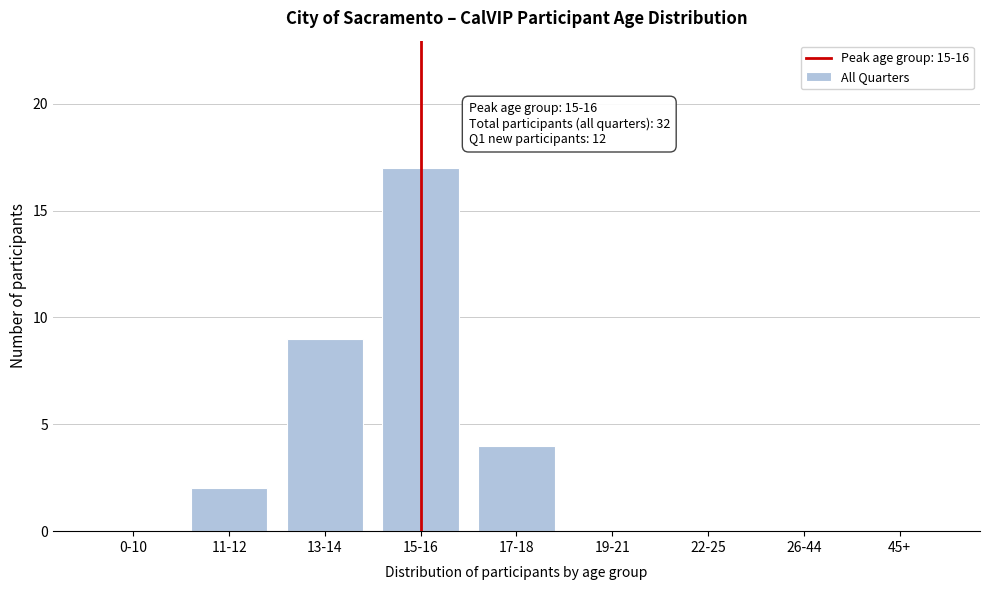

Reading left to right, what are all the values shown in this chart?

0-10=0	11-12=2	13-14=9	15-16=17	17-18=4	19-21=0	22-25=0	26-44=0	45+=0